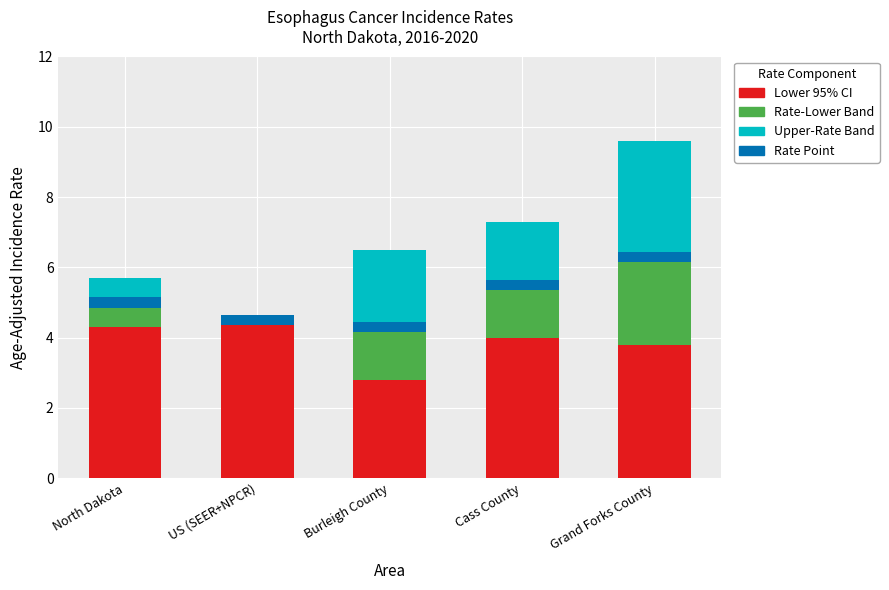

How many bars are there in each group?

4